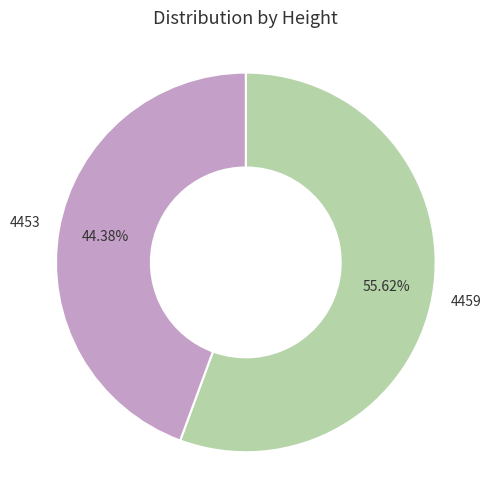

What percentage is NOT represented by 4459?

44.4%